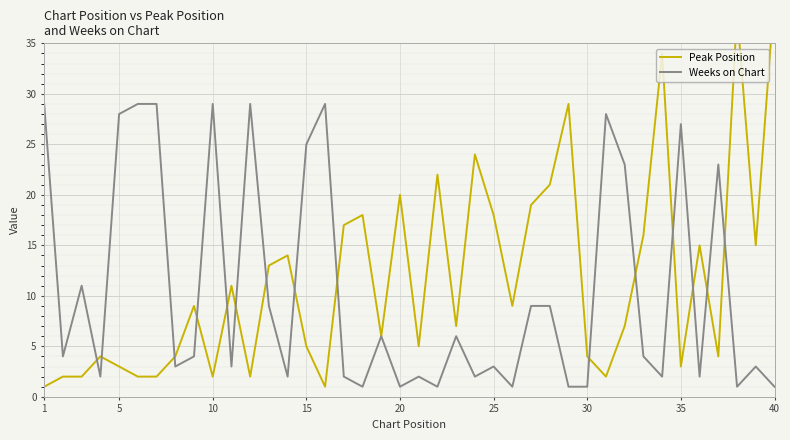

What is the lowest value of the Peak Position series?

1